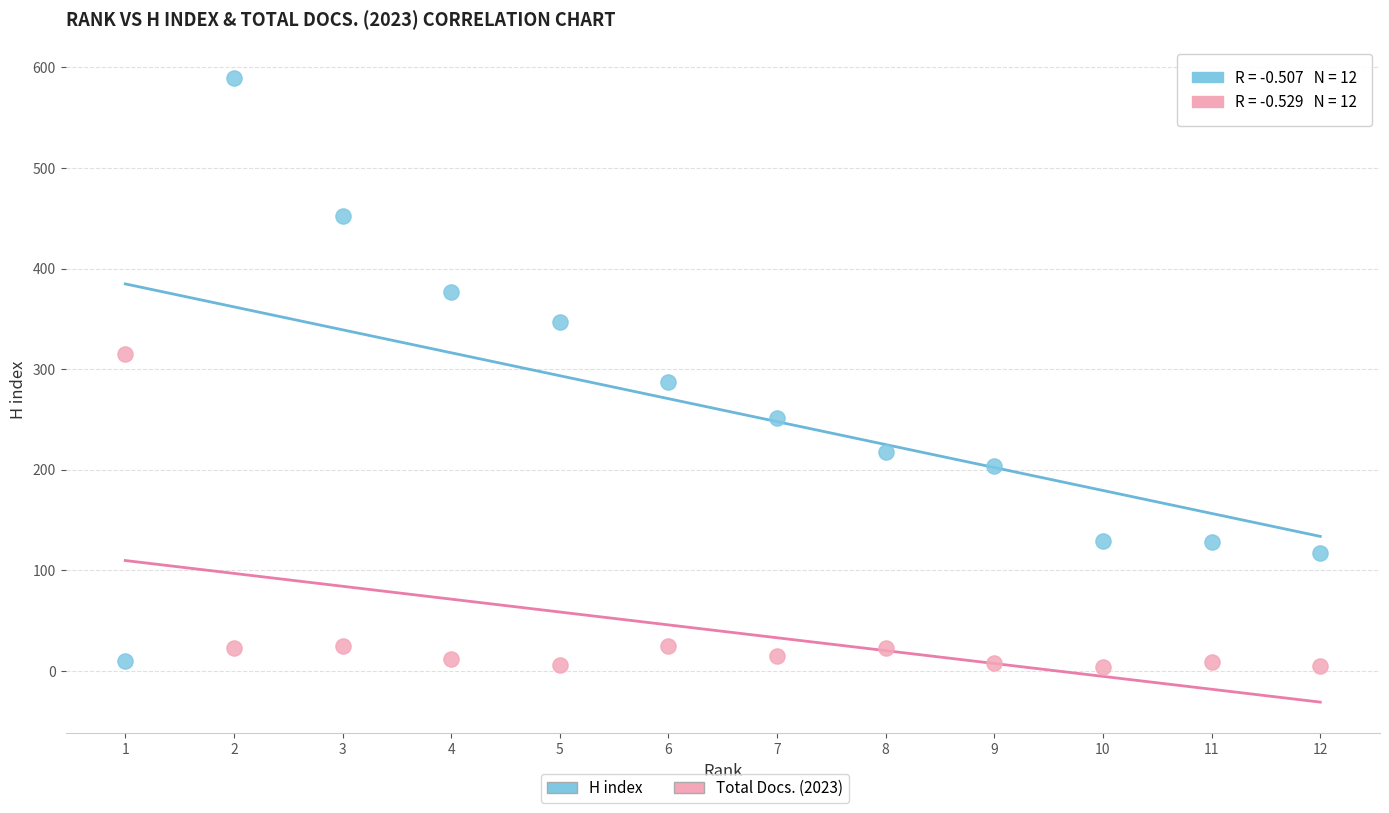

Across all data points, what is the range of X values (max minus min)?

11